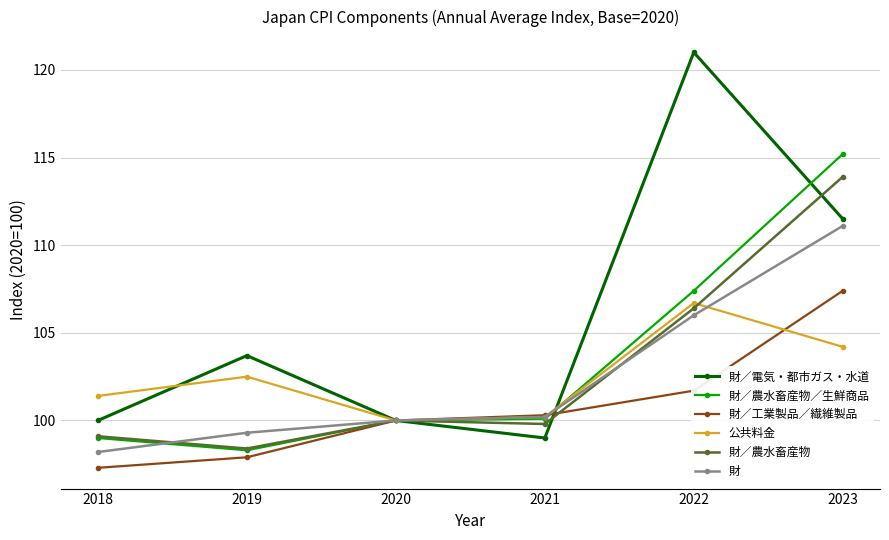

Which series has the largest total across all categories?

財／電気・都市ガス・水道